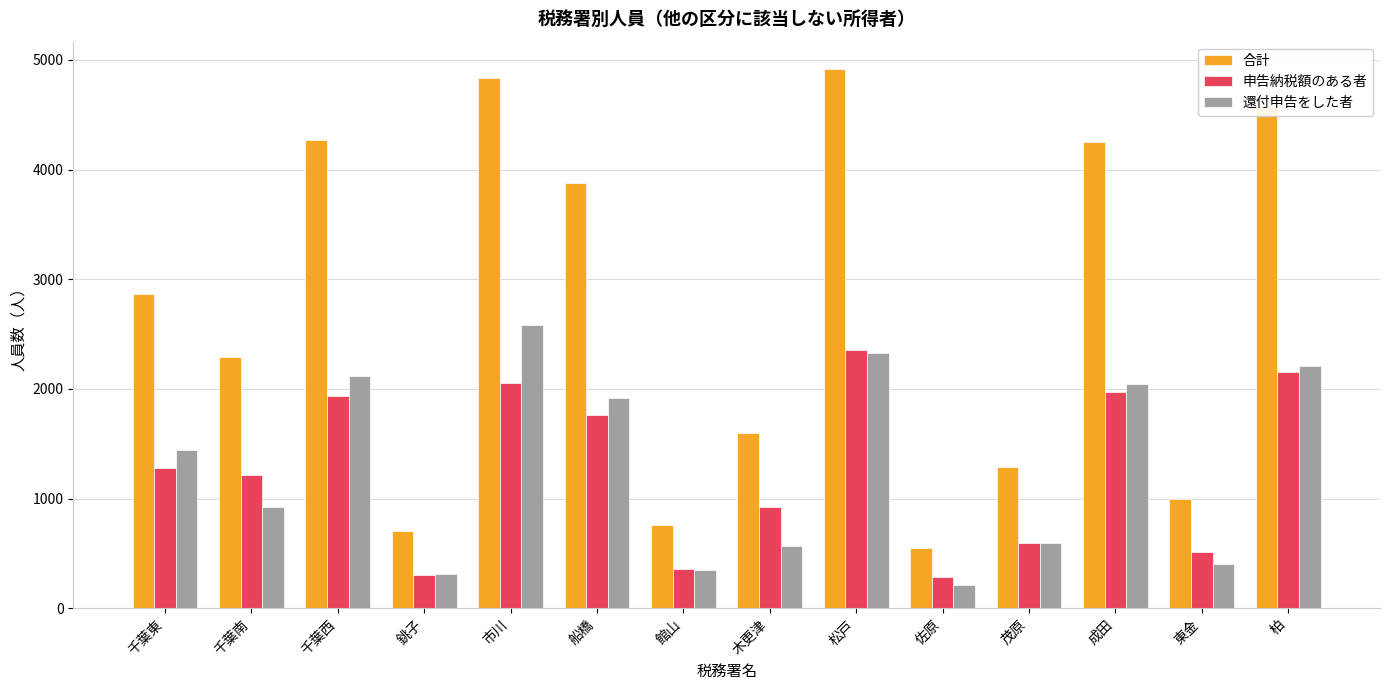

What is the difference between the second highest and second lowest values in the 申告納税額のある者 series?

1849